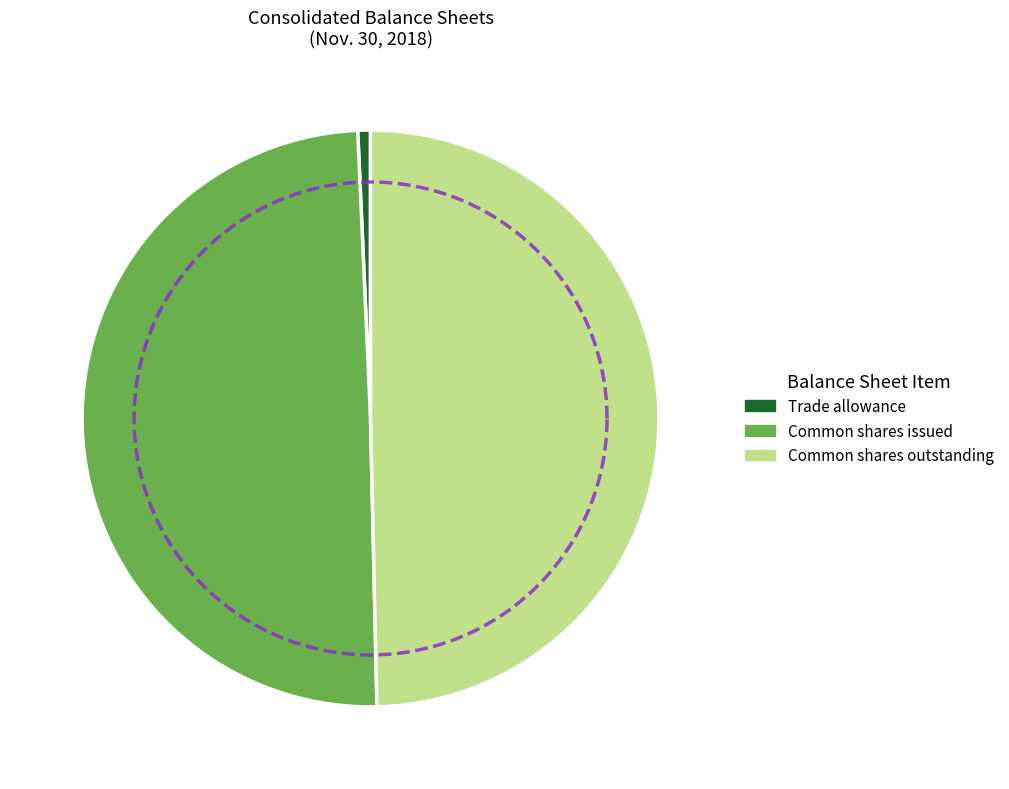

Is there any slice that represents more than half of the pie?

No